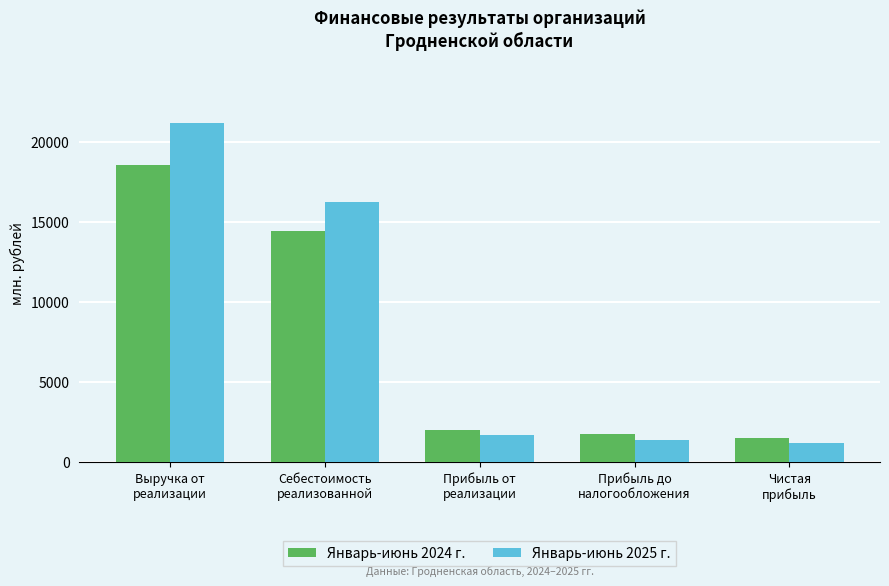

How many groups of bars are there?

5